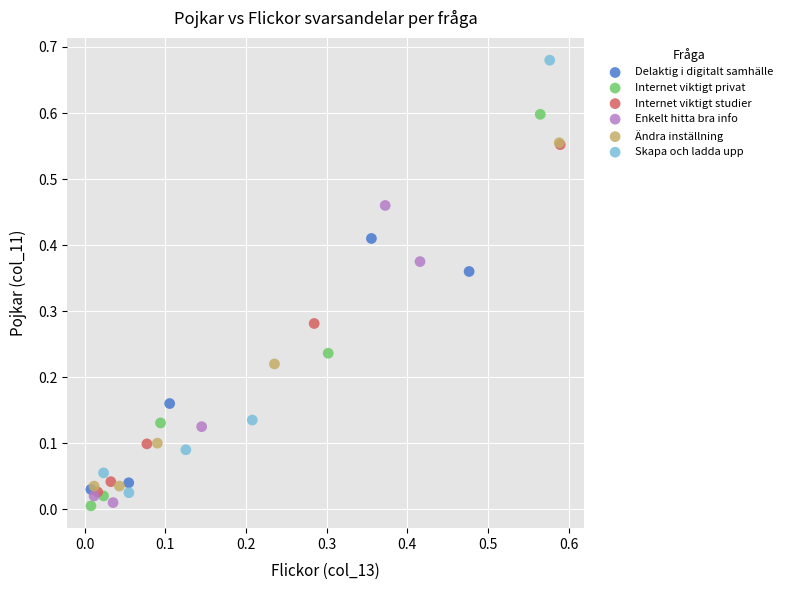

Which series contains the highest Y value?

Skapa och ladda upp